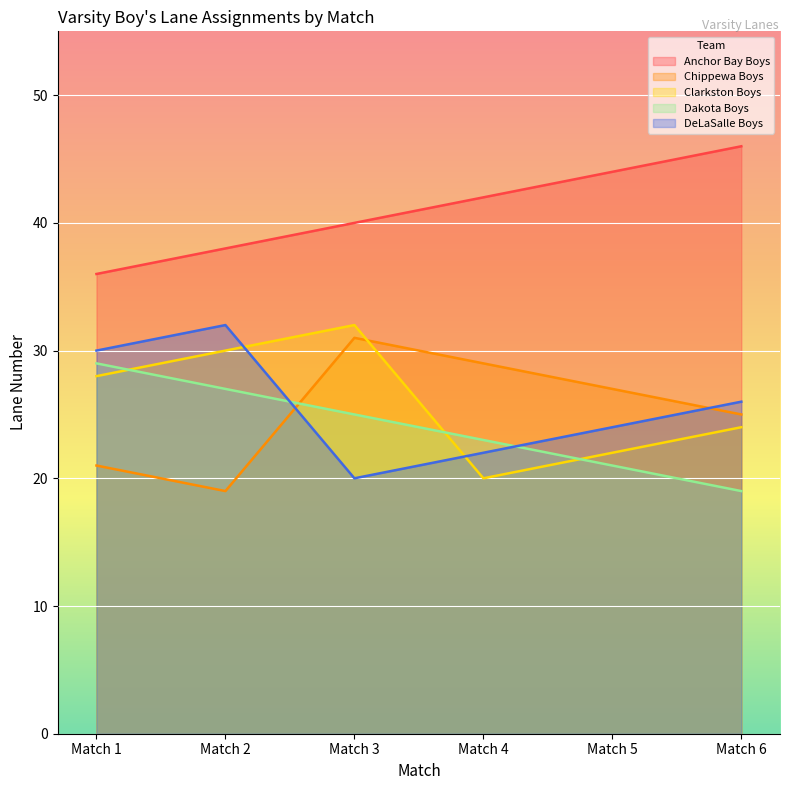

At which category does the chart reach its peak across all series?

Match 6